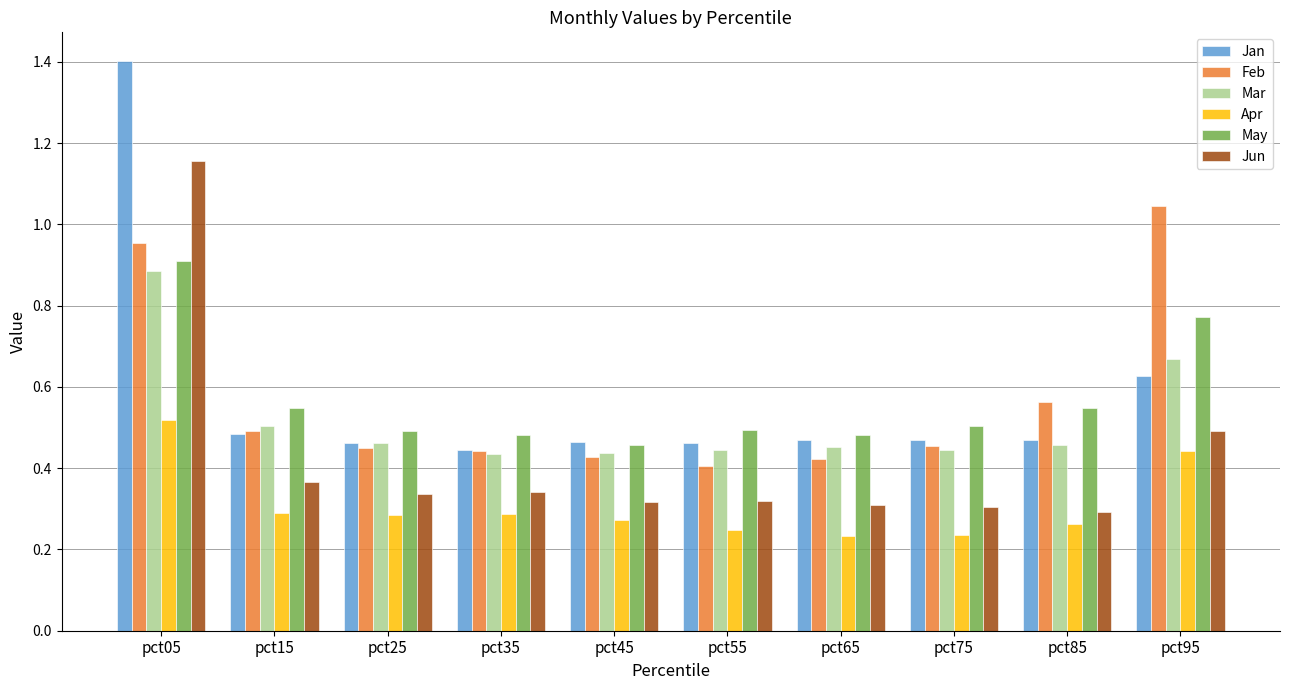

Is the value of Feb at pct15 greater than the value of Mar at pct65?

Yes